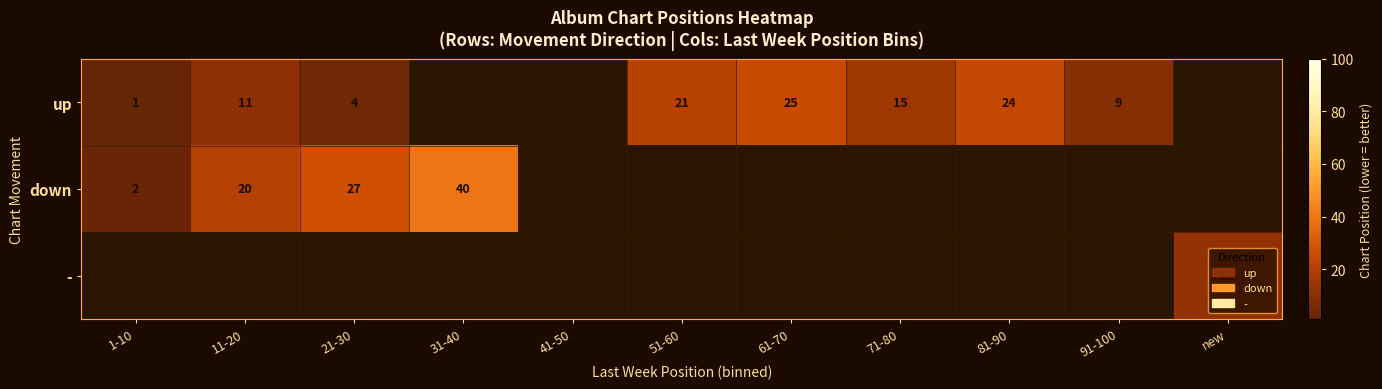

How many distinct data groups are displayed?

3